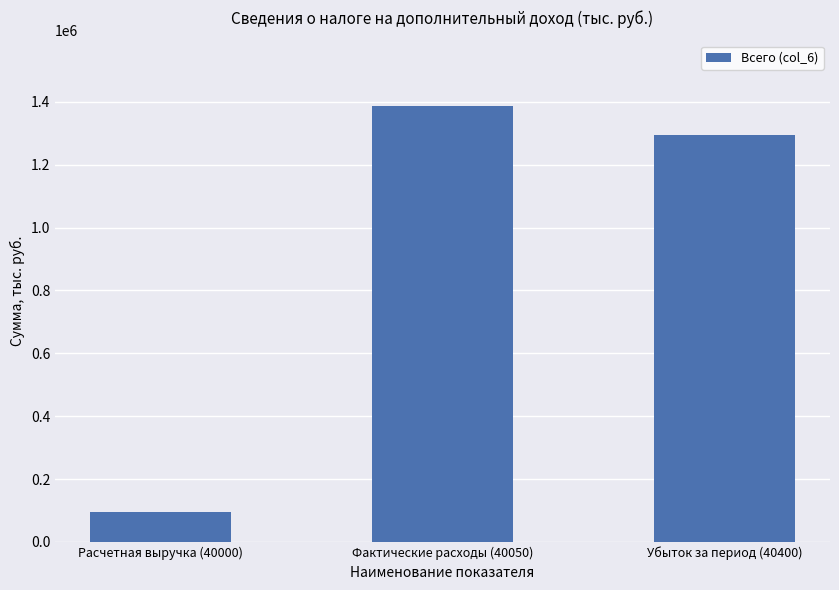

At which label does the data first exceed 1293998?

Фактические расходы (40050)